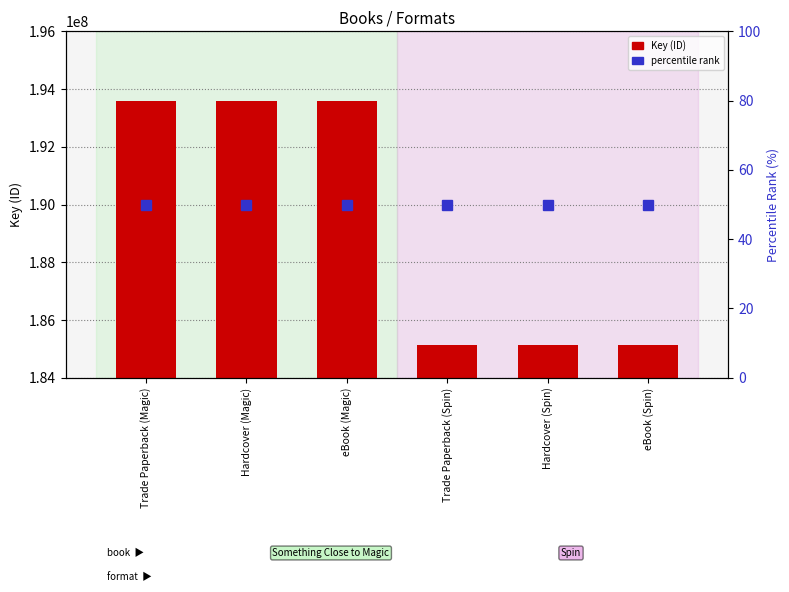

How many distinct data groups are displayed?

2